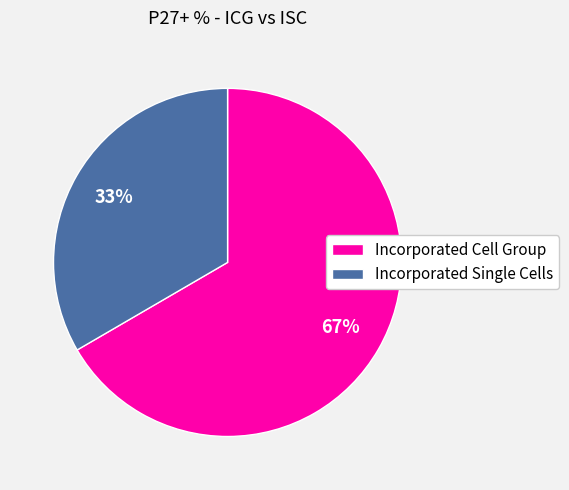

Approximately how many times larger is the value at Incorporated Cell Group compared to Incorporated Single Cells?

2.0